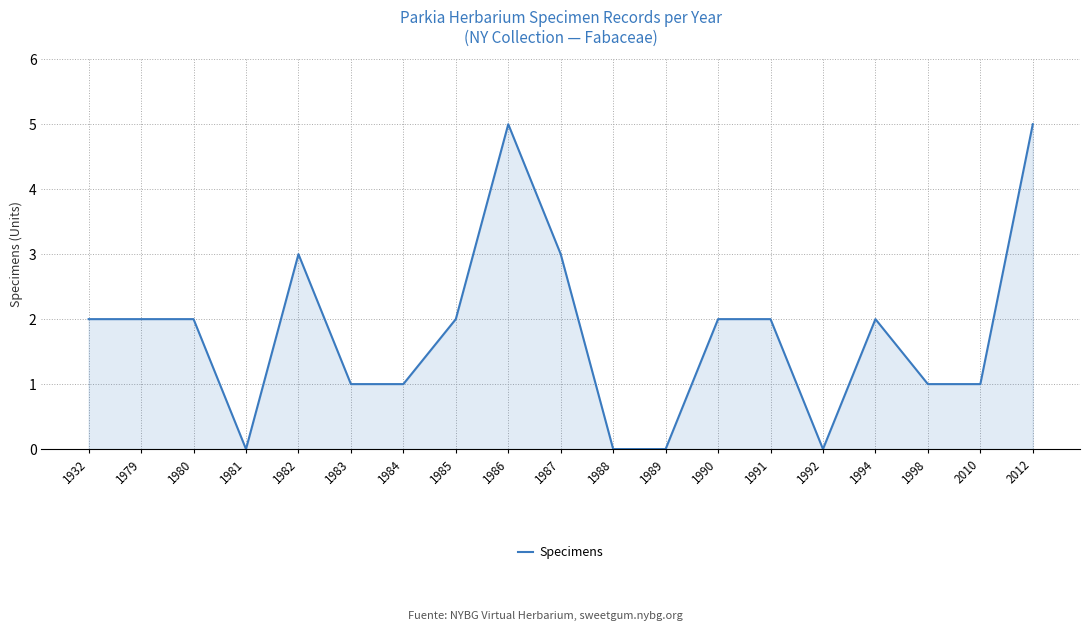

How many series are shown in this chart?

1